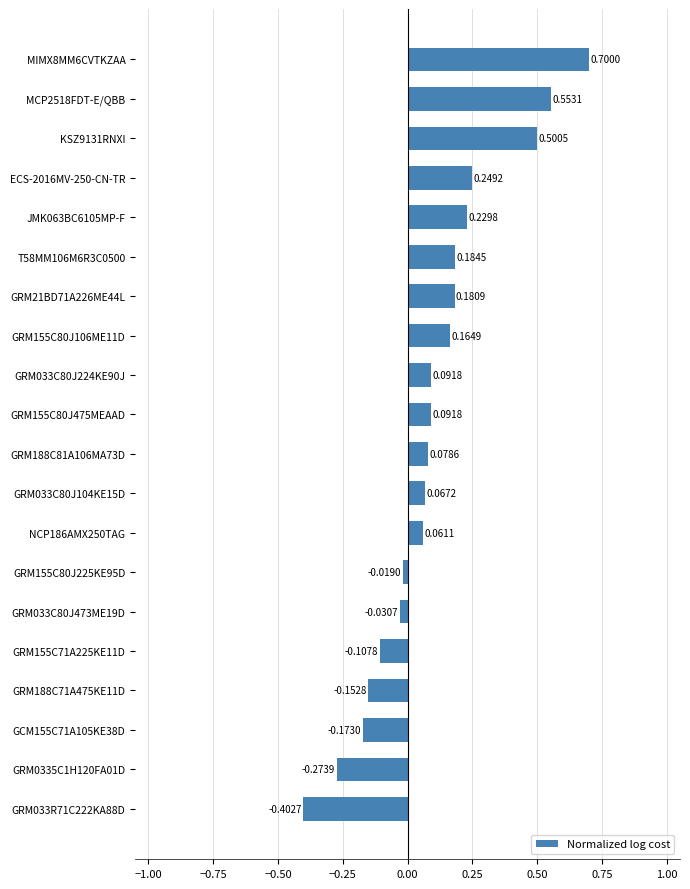

What is the change in value from GRM188C71A475KE11D to GRM033C80J224KE90J?

+0.2